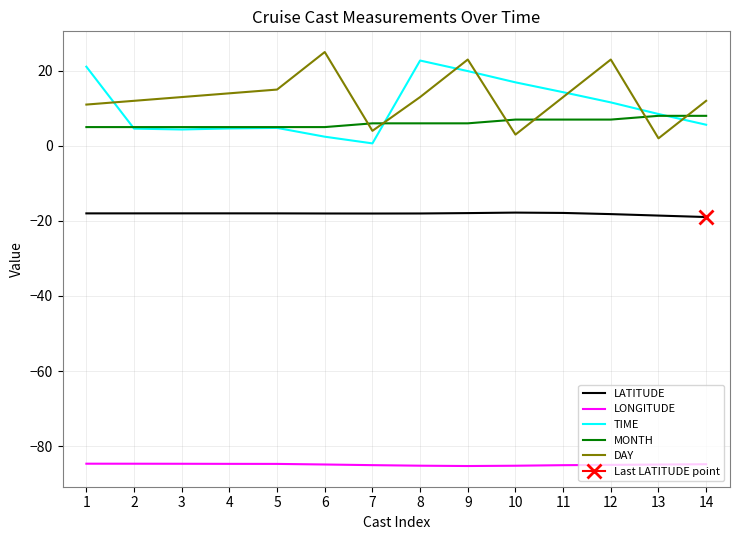

What are all the series names shown in the legend?

LATITUDE, LONGITUDE, TIME, MONTH, DAY